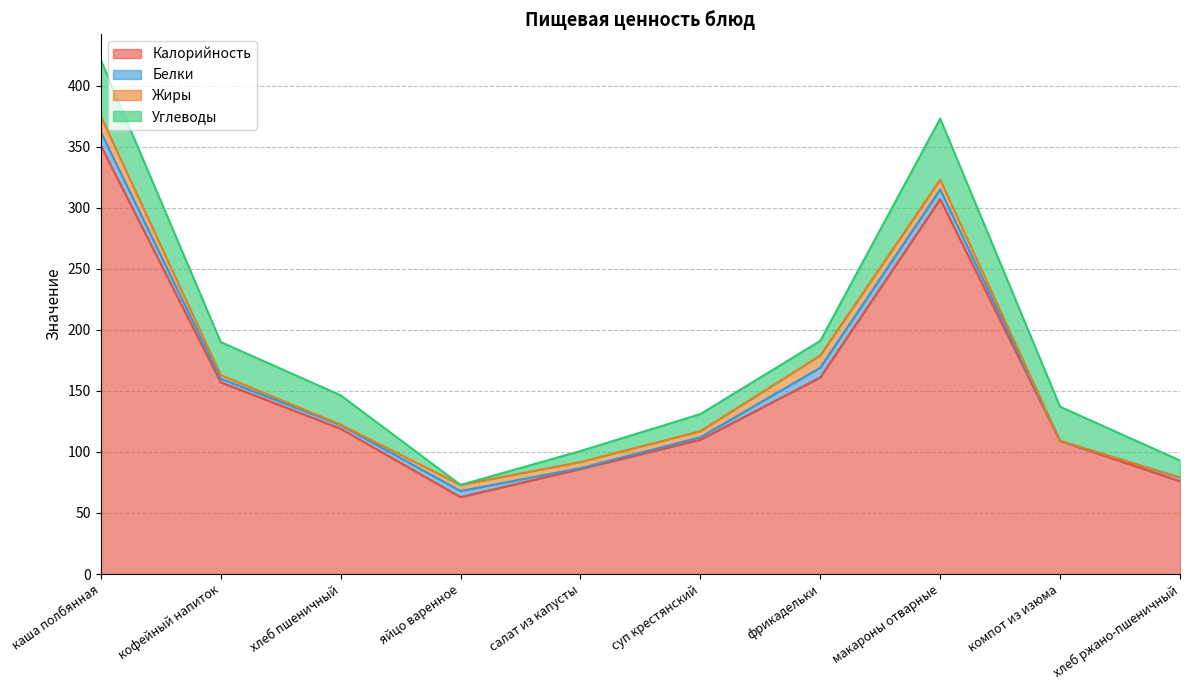

True or false: Белки and Жиры intersect in this chart.

False